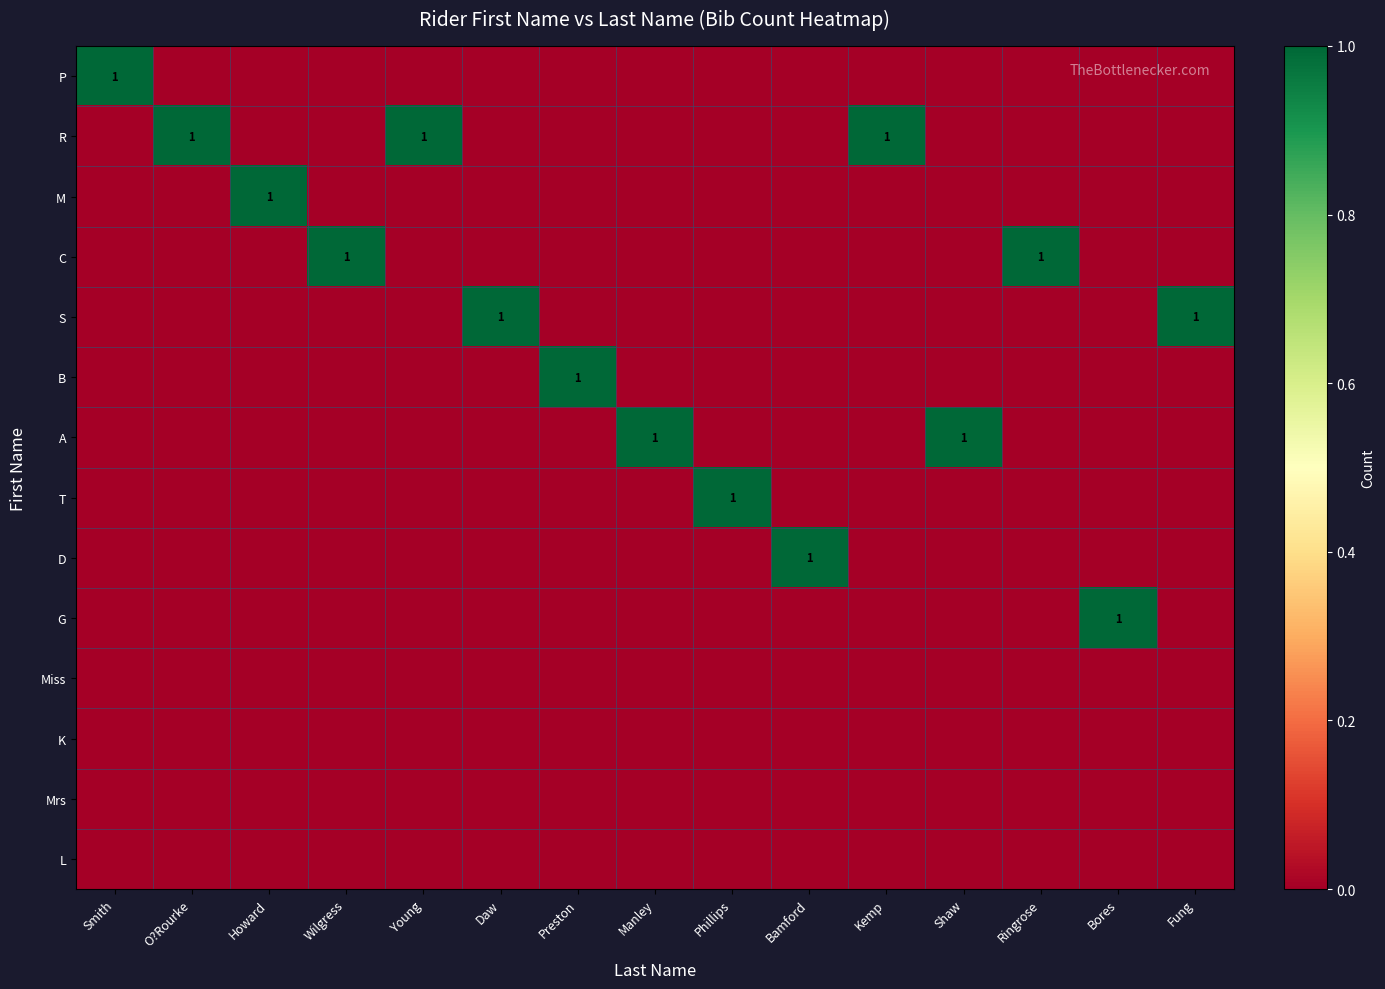

Is it true that P equals 0 at O?Rourke?

False